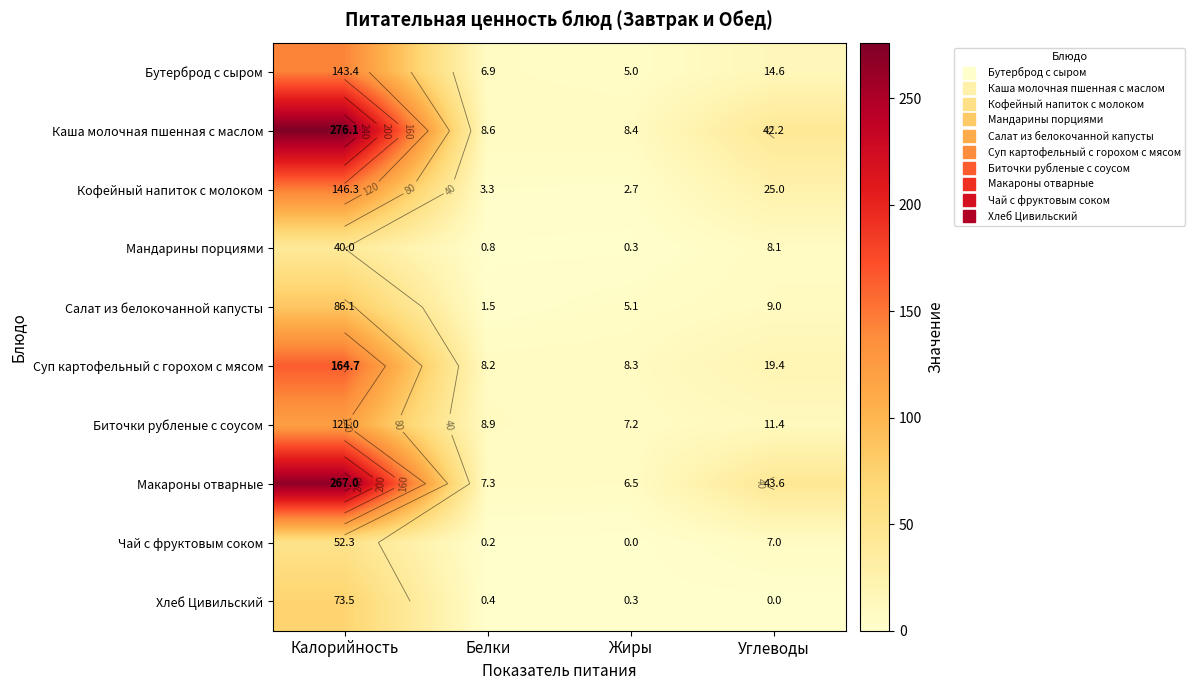

How many data points in Кофейный напиток с молоком are above 24?

2